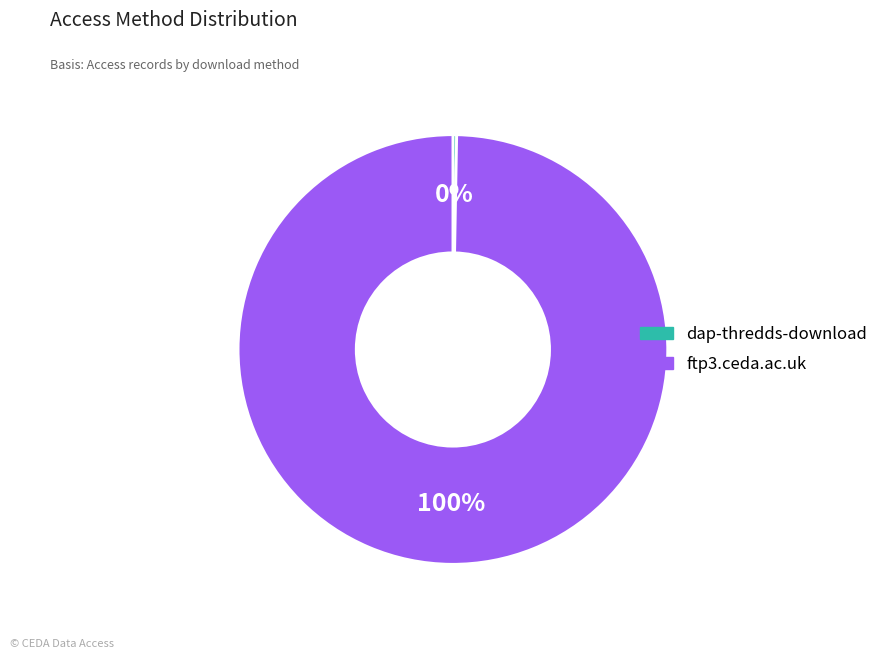

What is the smallest slice in the pie chart?

dap-thredds-download